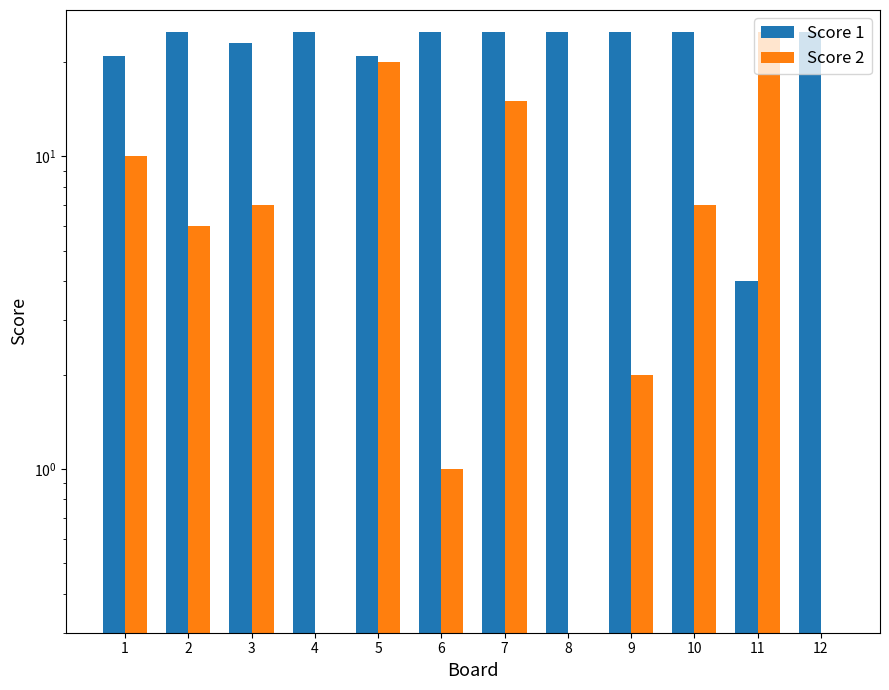

Which category has the highest value in the Score 1 series?

2